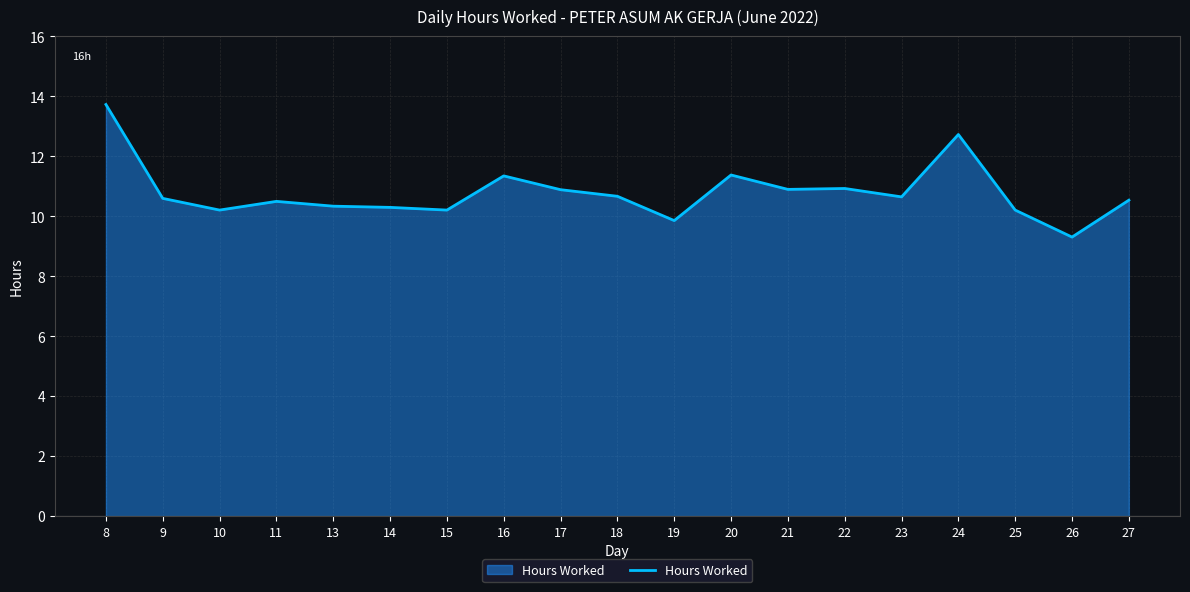

Count the number of data series in this chart.

1